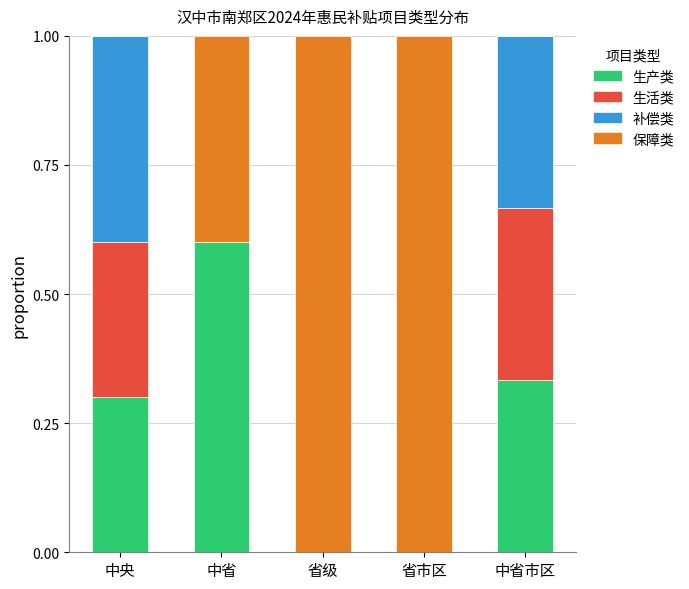

What is the total value across all series at 中省市区?

1.0